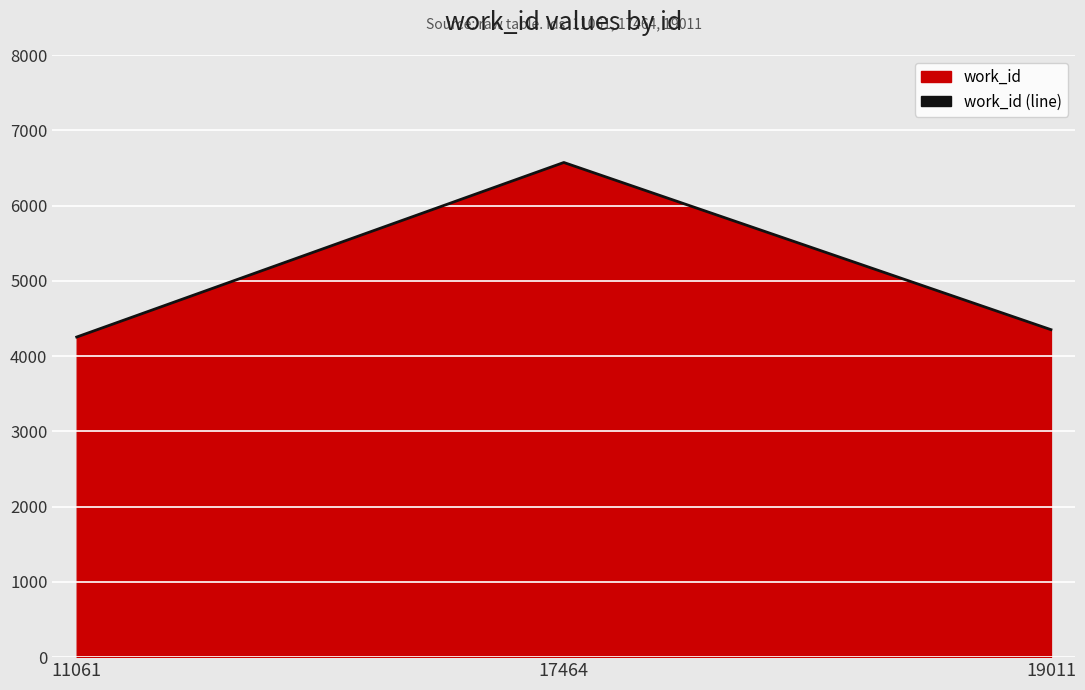

How many data points are less than 4351?

1